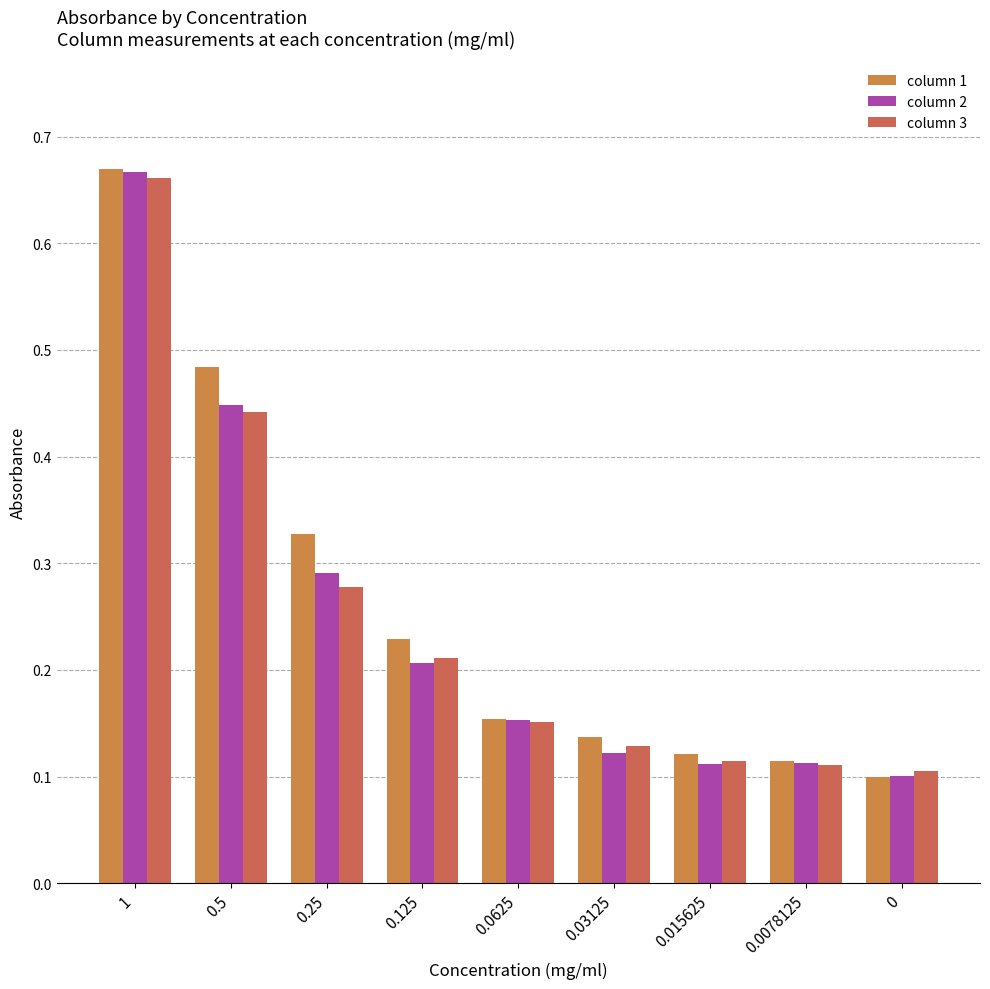

How many series are shown in this chart?

3